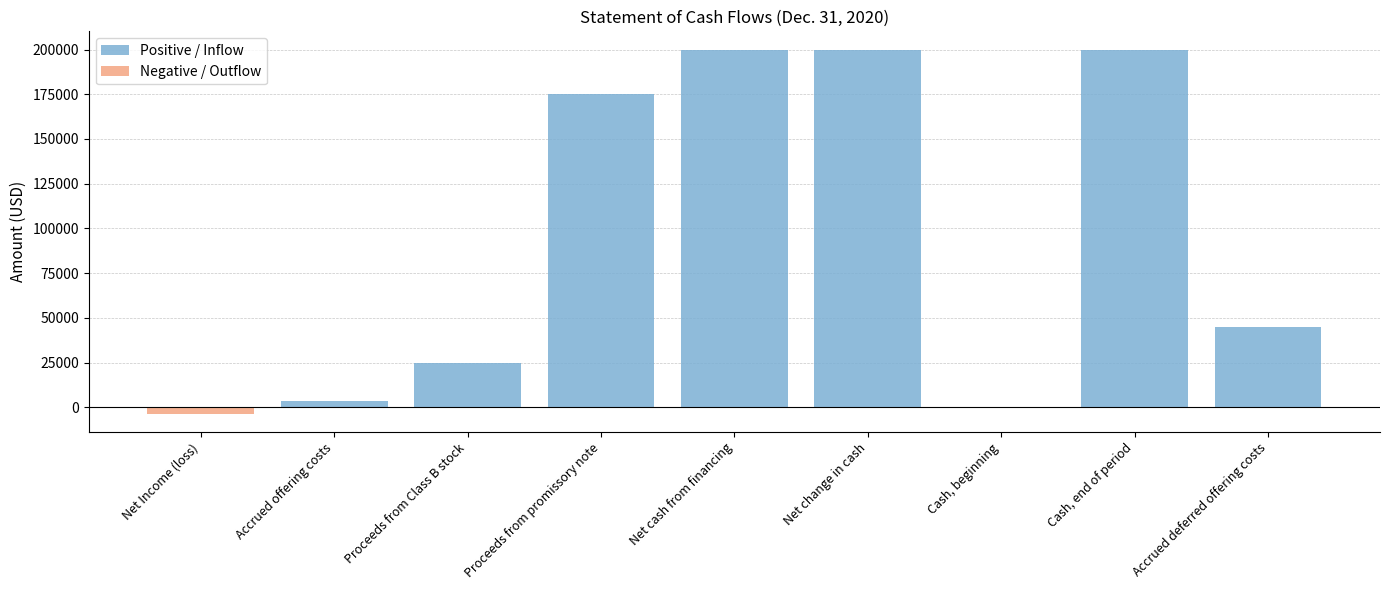

List the series in order of their peak value, lowest first.

Negative / Outflow, Positive / Inflow